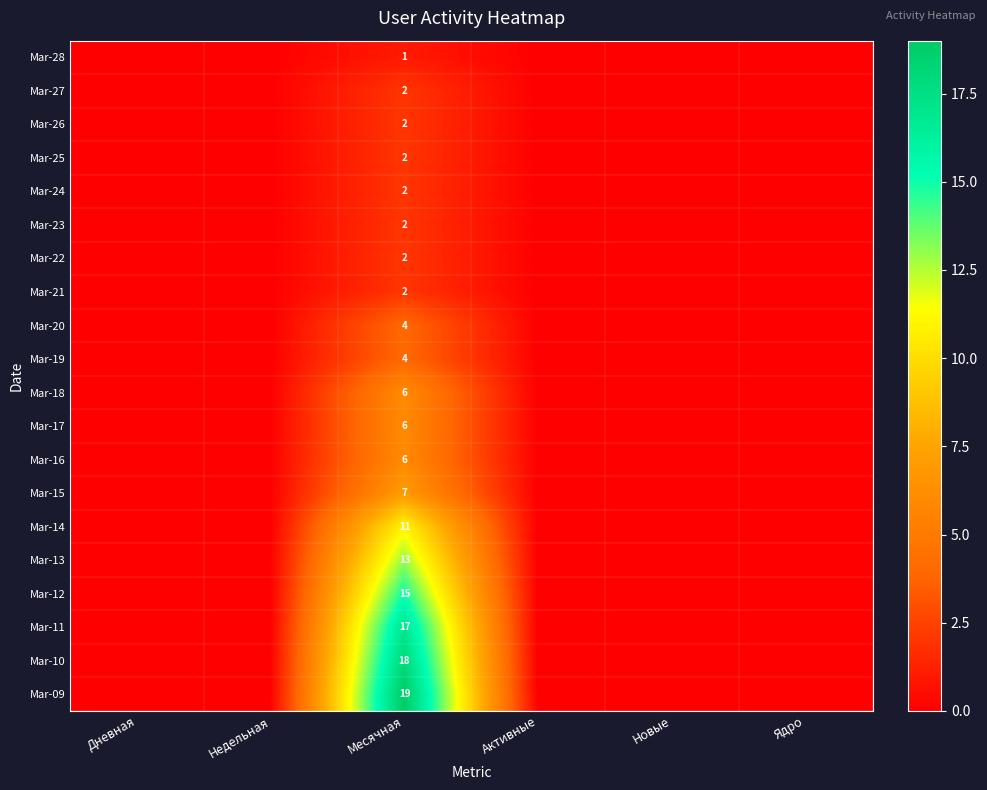

What is the average value of the Mar-13 series?

2